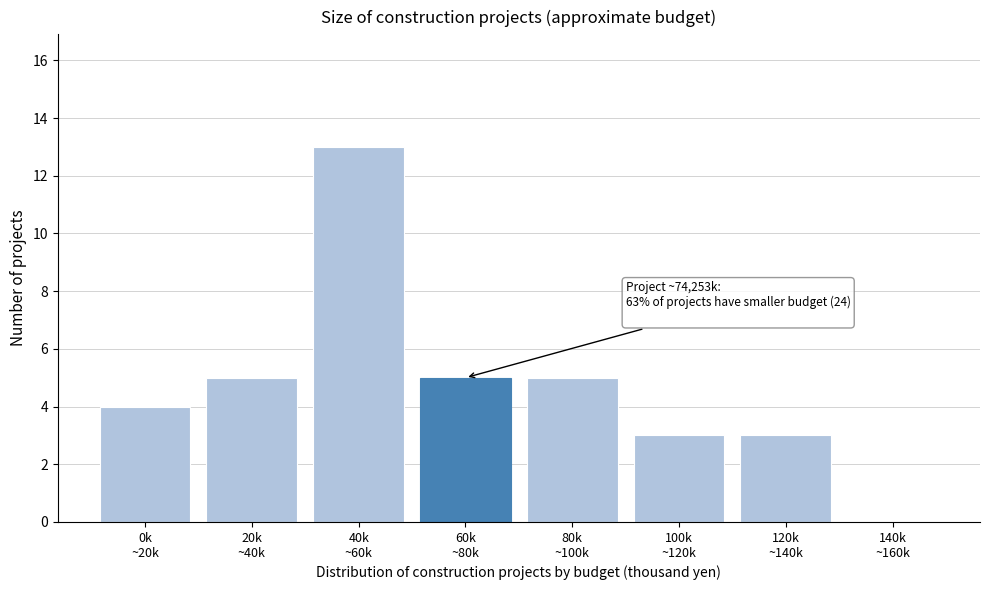

What is the sum of all values?

38